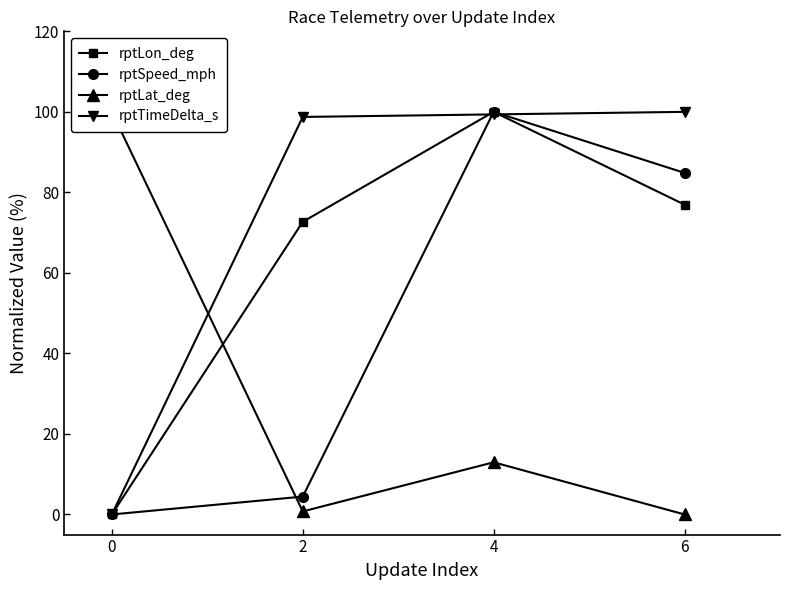

The rptTimeDelta_s series shows 100.0 at 6. True or false?

True